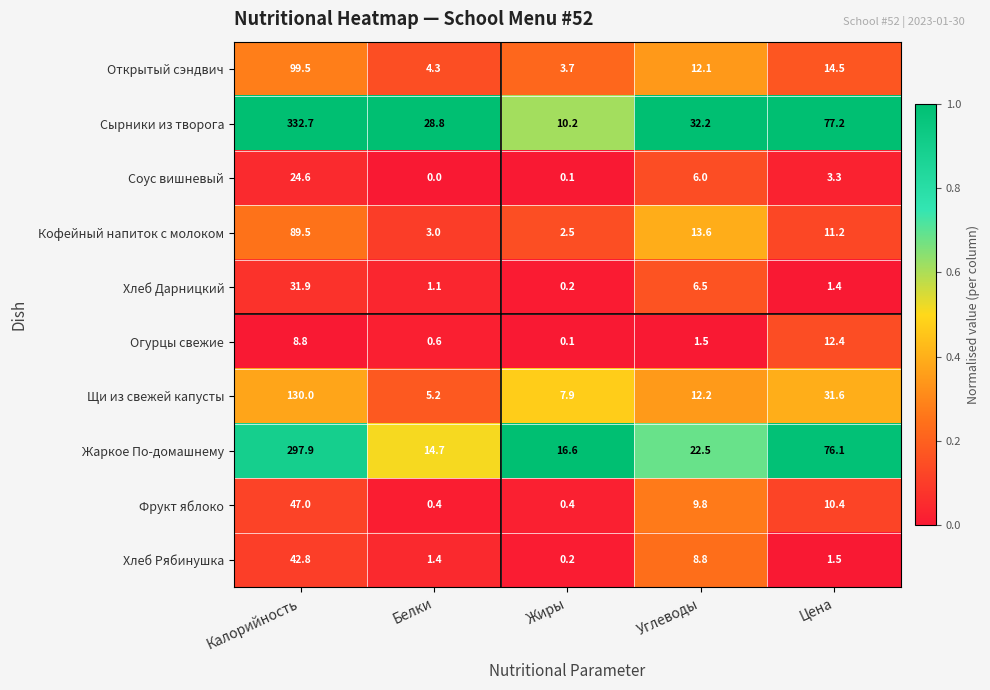

Count the number of data series in this chart.

10